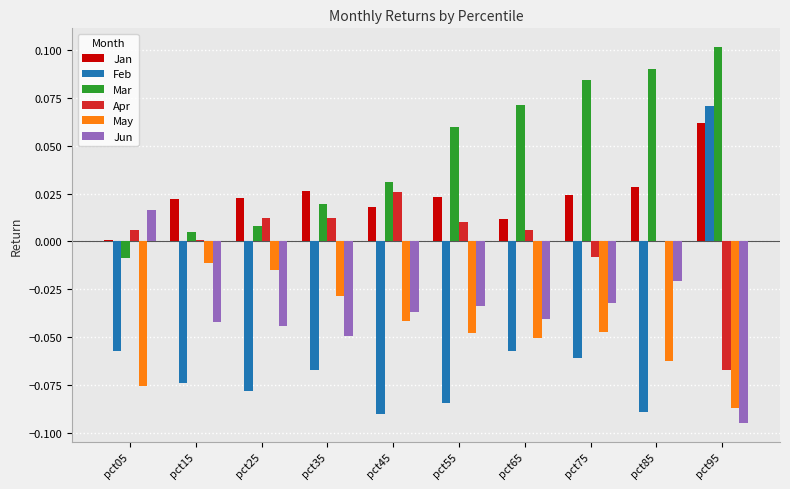

Which series has the largest total across all categories?

Mar